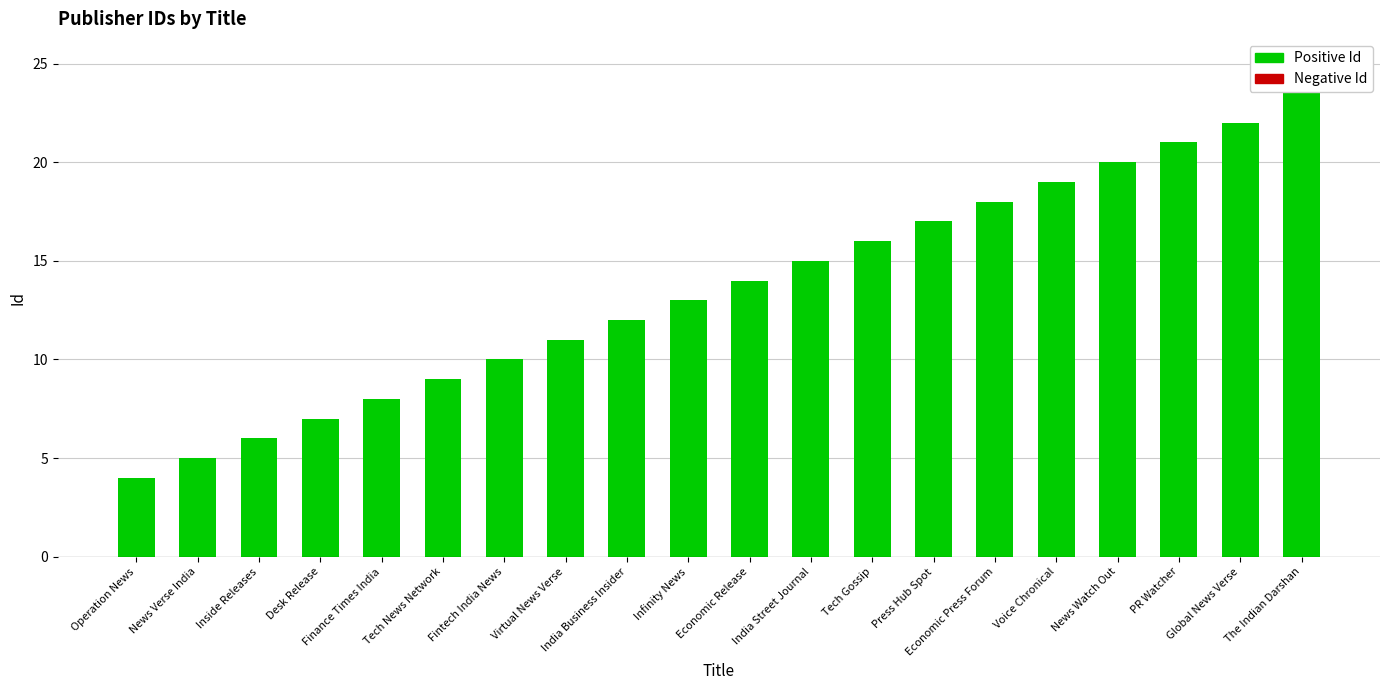

Reading left to right, transcribe all the data shown in this chart.

Operation News=4	News Verse India=5	Inside Releases=6	Desk Release=7	Finance Times India=8	Tech News Network=9	Fintech India News=10	Virtual News Verse=11	India Business Insider=12	Infinity News=13	Economic Release=14	India Street Journal=15	Tech Gossip=16	Press Hub Spot=17	Economic Press Forum=18	Voice Chronical=19	News Watch Out=20	PR Watcher=21	Global News Verse=22	The Indian Darshan=25